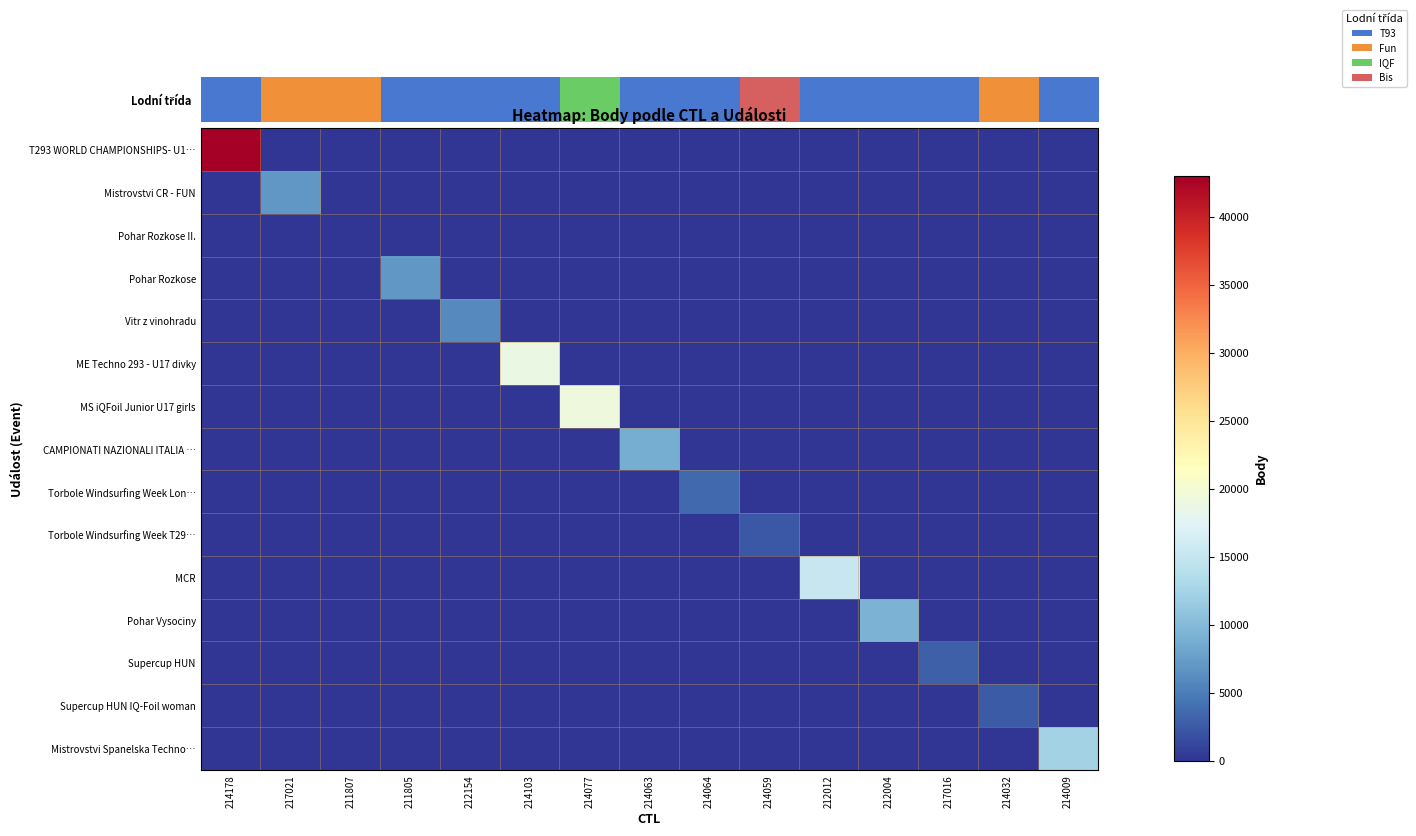

Rank the series by their maximum value, from lowest to highest.

Pohar Rozkose II., Torbole Windsurfing Week T29…, Supercup HUN IQ-Foil woman, Supercup HUN, Torbole Windsurfing Week Lon…, Vitr z vinohradu, Mistrovstvi CR - FUN, Pohar Rozkose, CAMPIONATI NAZIONALI ITALIA …, Pohar Vysociny, Mistrovstvi Spanelska Techno…, MCR, ME Techno 293 - U17 divky, MS iQFoil Junior U17 girls, T293 WORLD CHAMPIONSHIPS- U1…